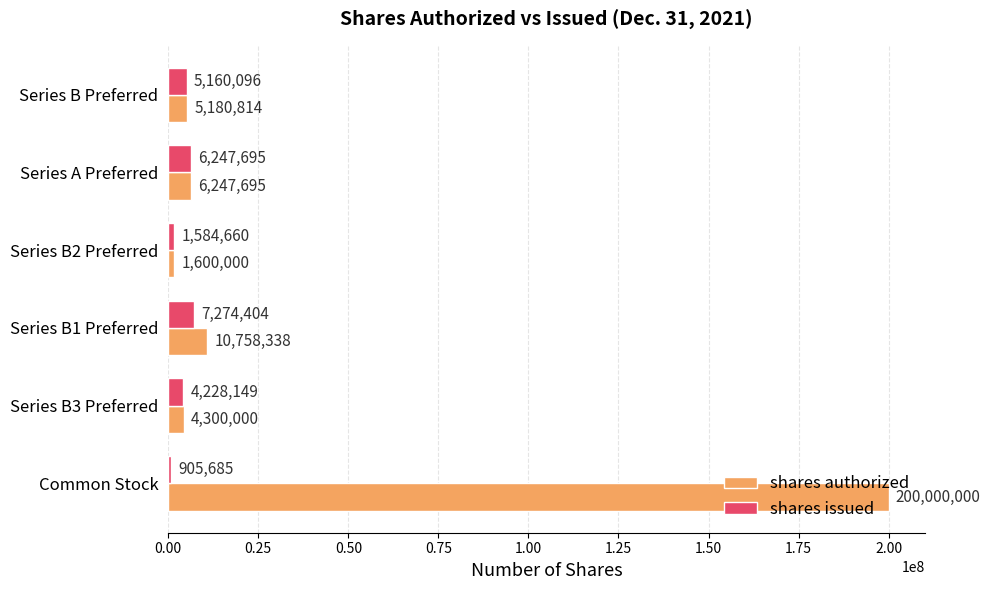

What is the sum of all shares issued values?

25400689